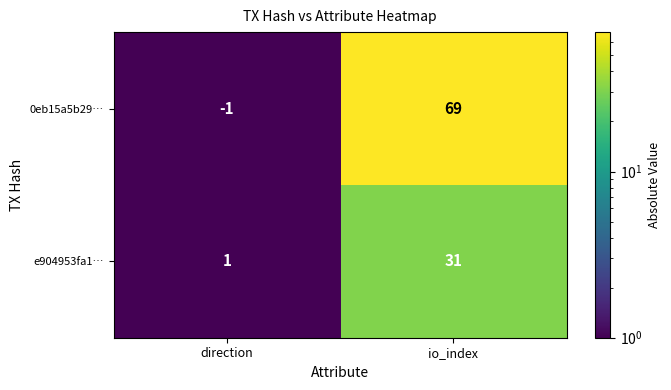

What is the difference between the maximum and minimum values in the 0eb15a5b29… series?

70